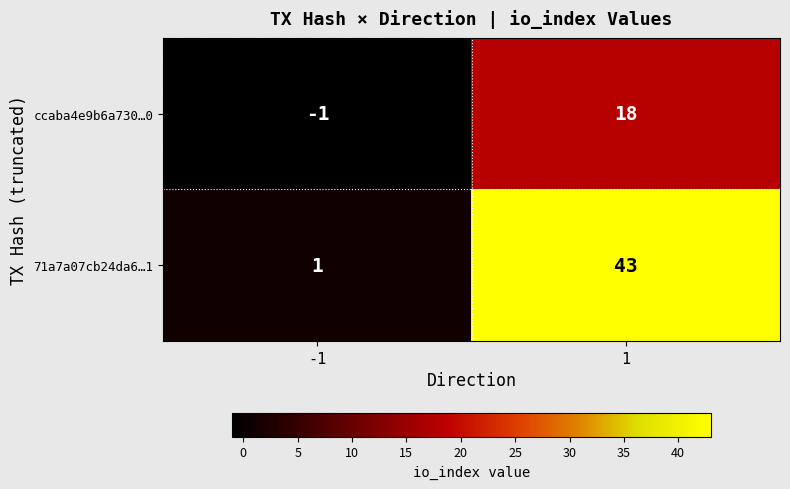

Between -1 and 1, which series saw the biggest shift?

71a7a07cb24da6…1